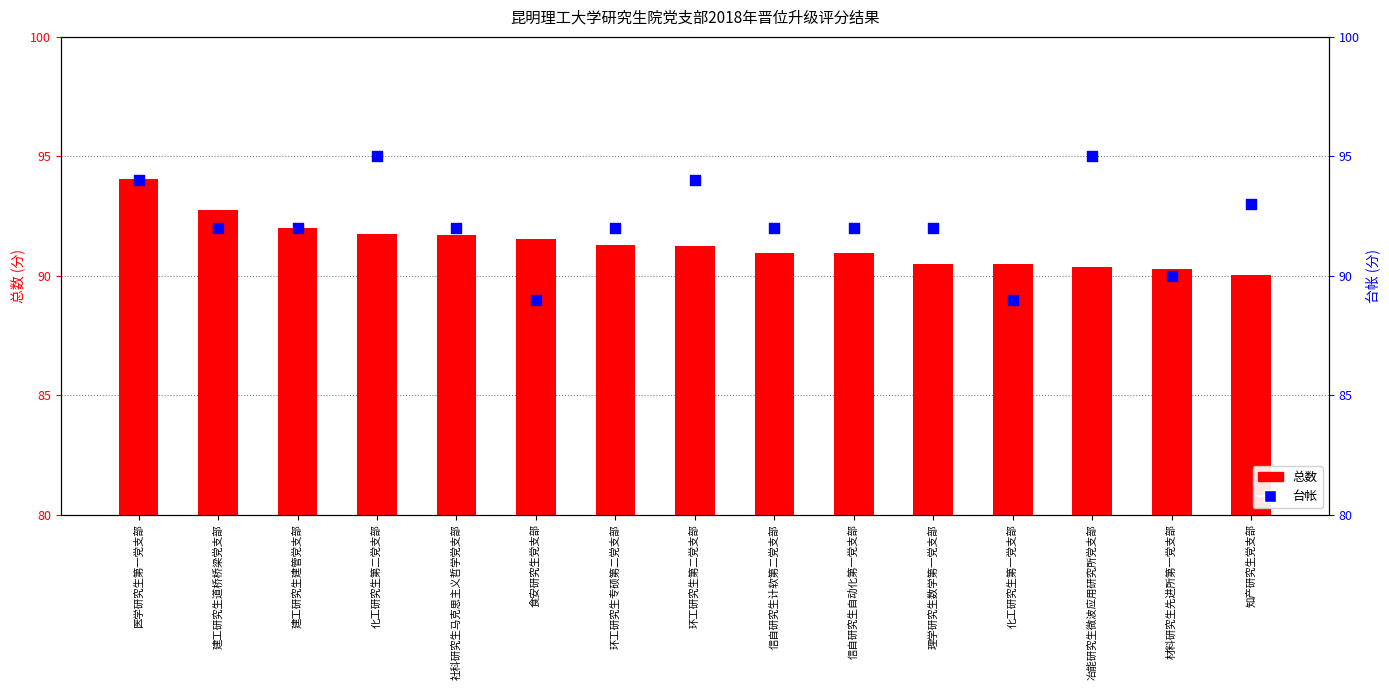

What are all the series names shown in the legend?

总数, 台帐